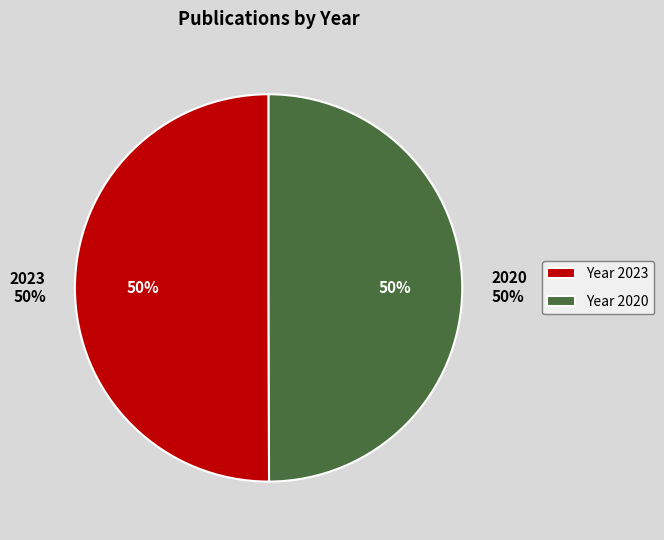

What percentage is the 2020 slice, to the nearest percent?

50%